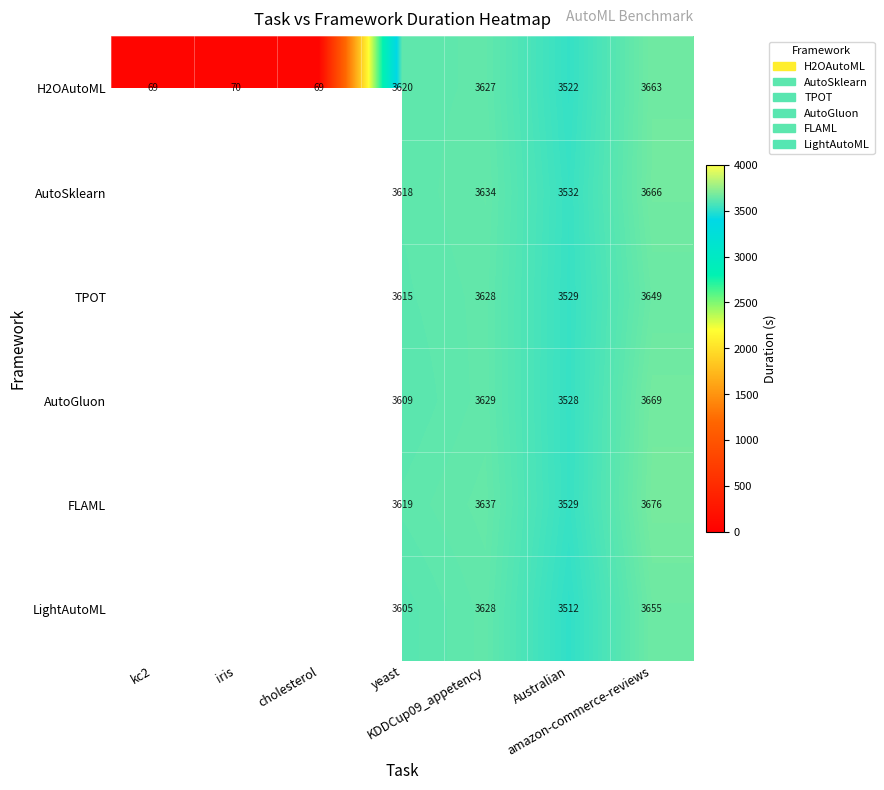

How many values in AutoGluon are above zero?

4